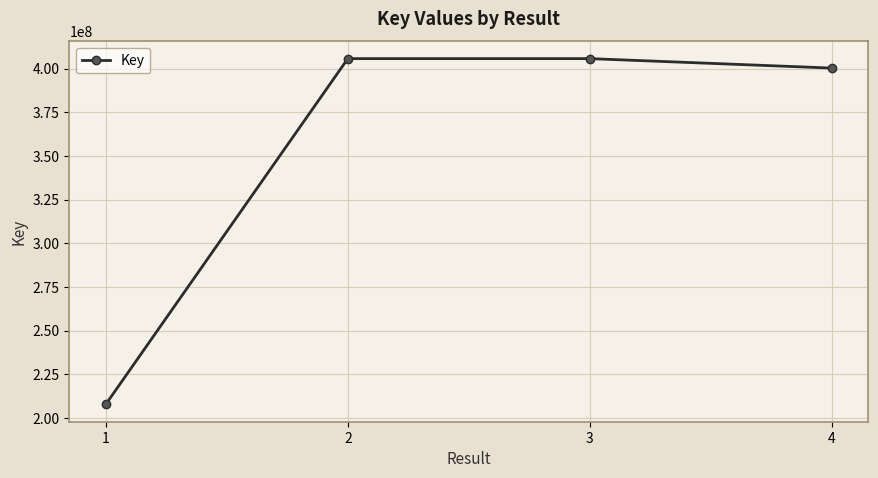

Is it true that the value at 3 is 613404814?

False